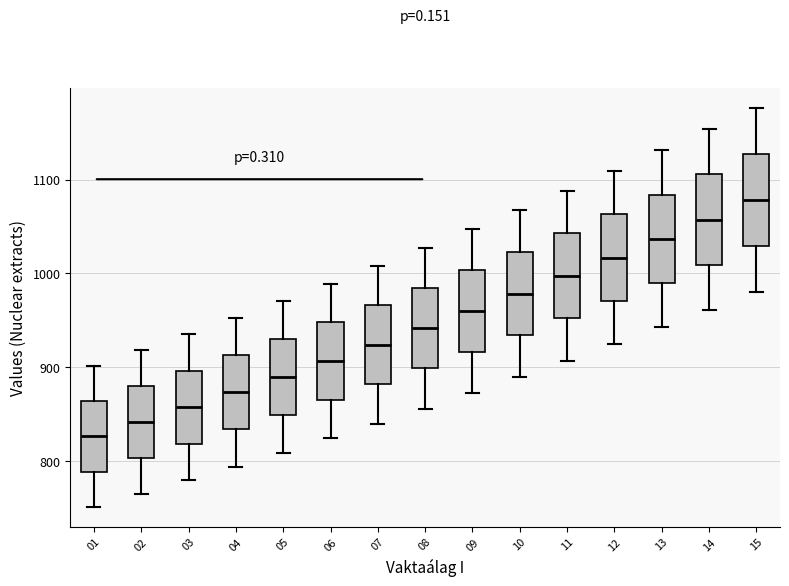

Which box's median line is the highest?

15